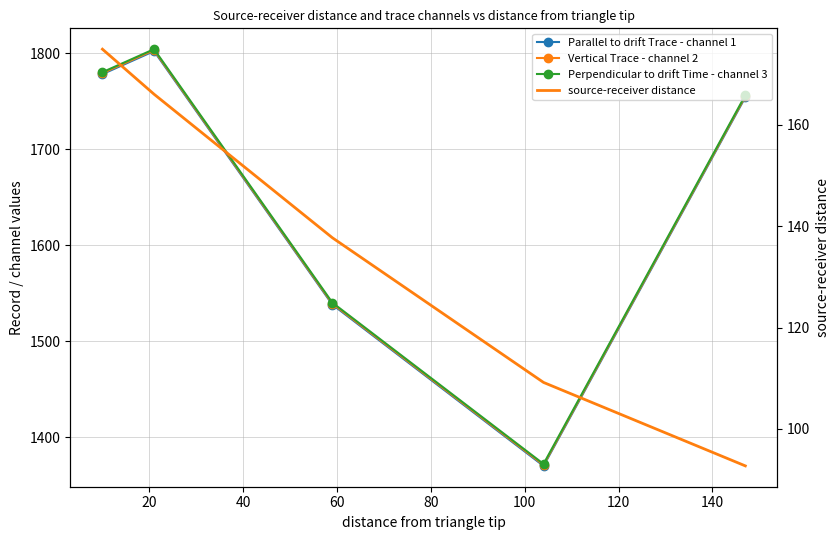

How many interior local valleys does the Vertical Trace - channel 2 series have?

1